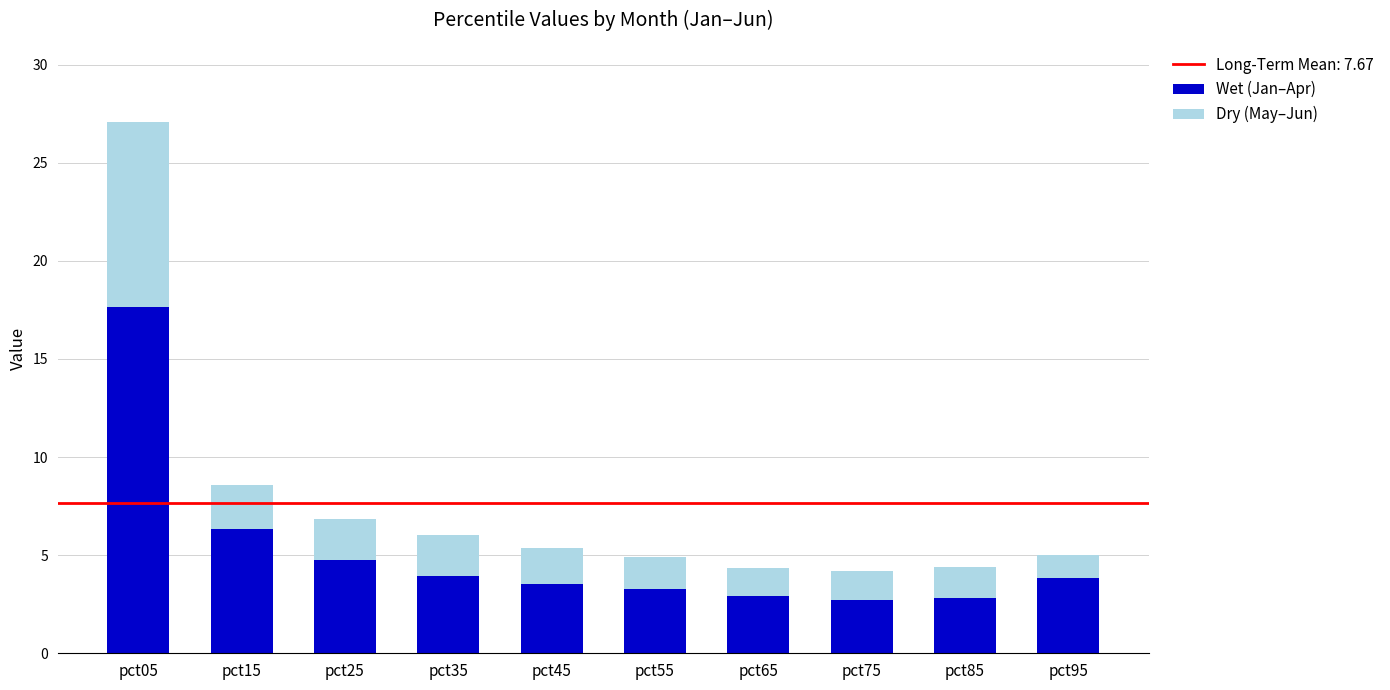

What is the difference between the second highest and minimum values in the Wet (Jan–Apr) series?

3.6